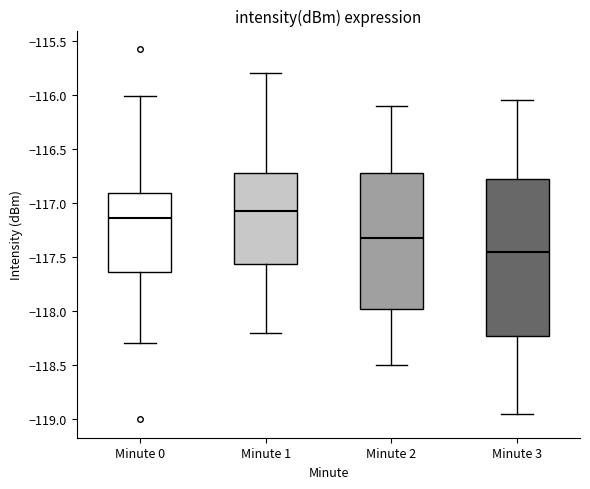

Where does the lower whisker of the box for Minute 1 end on the y-axis? The values are not printed on the chart, so give them approximately, as read against the axis.

-118.20